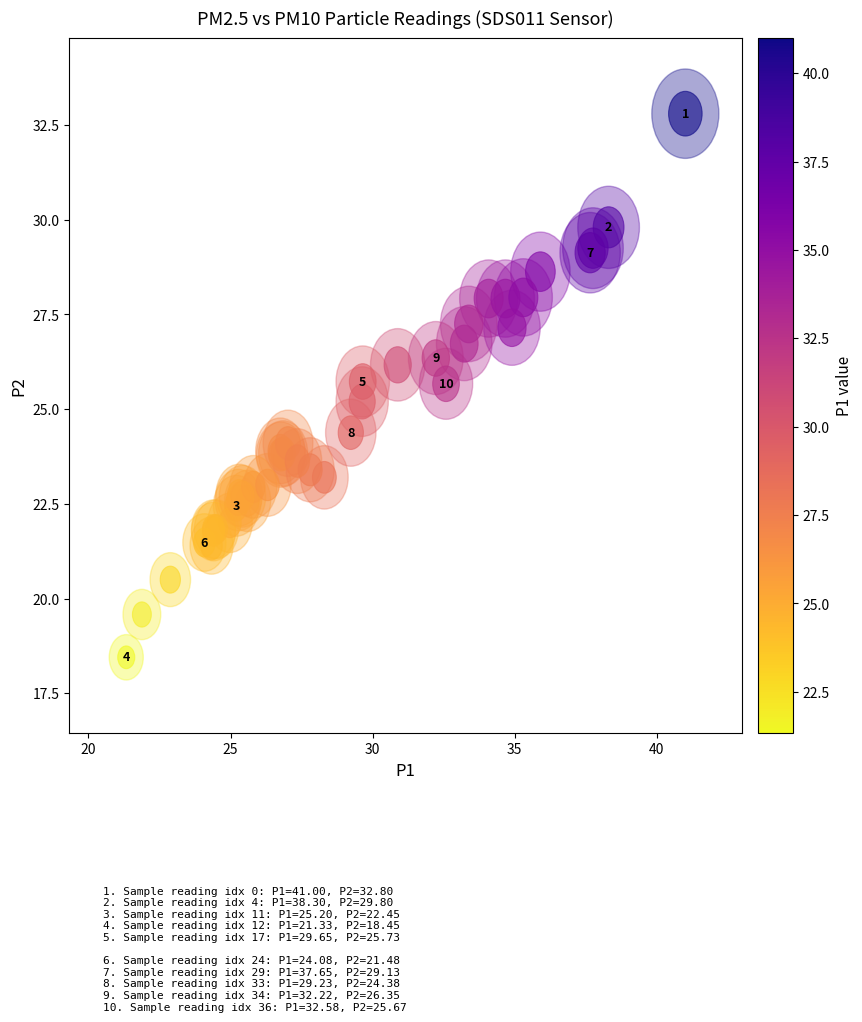

What Y value in the scatter plot is closest to 25?

25.2